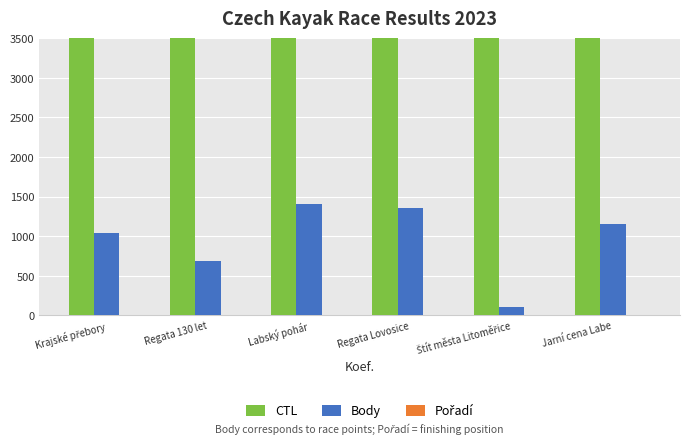

Reading left to right, what are all the values shown in this chart?

CTL: Krajské přebory=231625	Regata 130 let=231621	Labský pohár=231620	Regata Lovosice=231610	Štít města Litoměřice=231609	Jarní cena Labe=231606
Body: Krajské přebory=1043	Regata 130 let=688	Labský pohár=1406	Regata Lovosice=1350	Štít města Litoměřice=101	Jarní cena Labe=1156
Pořadí: Krajské přebory=9	Regata 130 let=4	Labský pohár=1	Regata Lovosice=4	Štít města Litoměřice=4	Jarní cena Labe=2